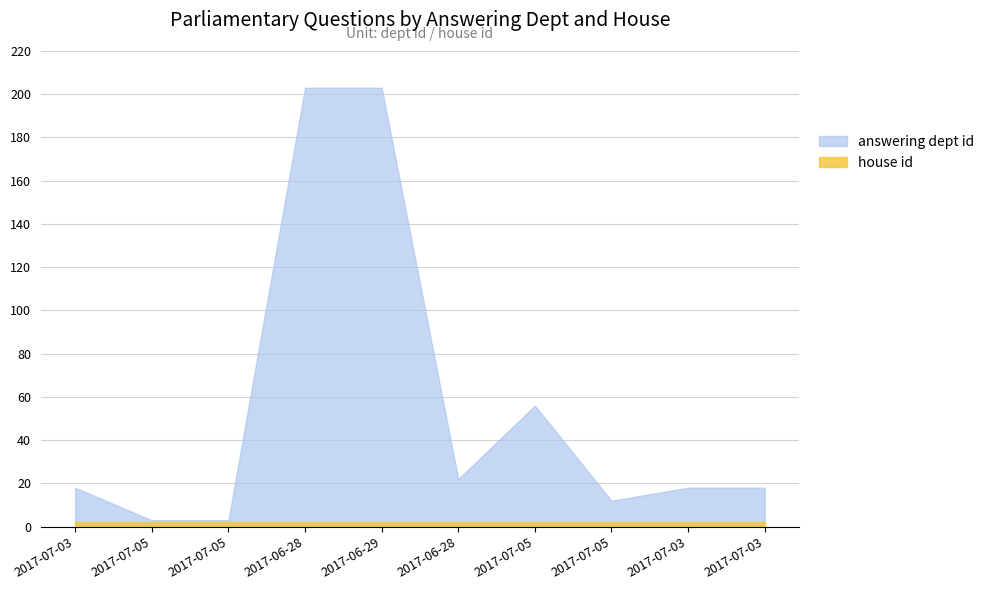

Which series has the largest total across all categories?

answering dept id